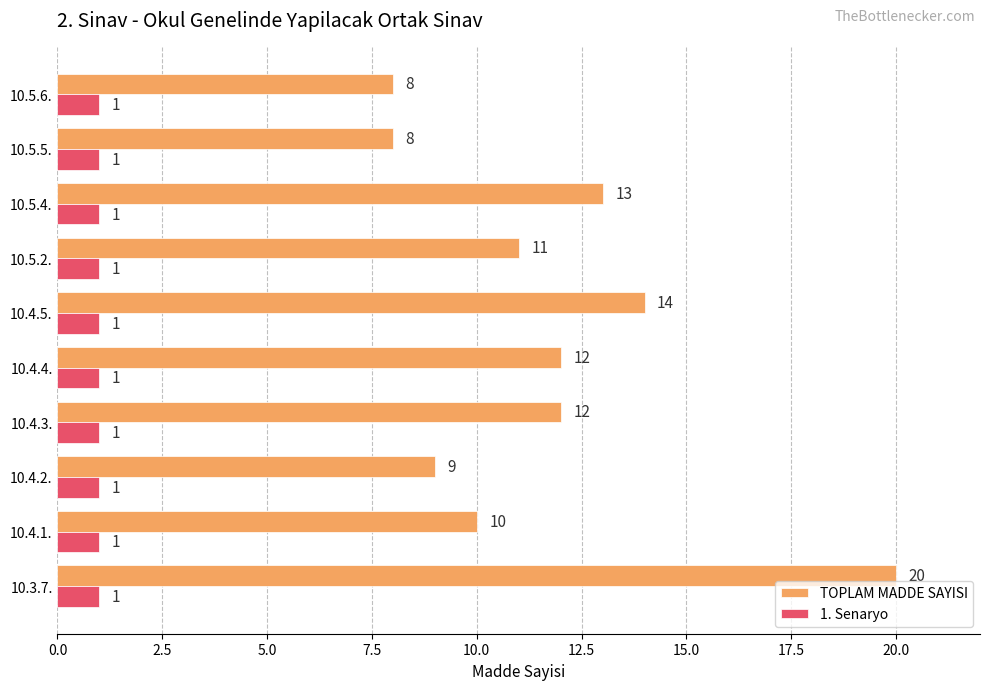

Which series has the largest range (max minus min)?

TOPLAM MADDE SAYISI